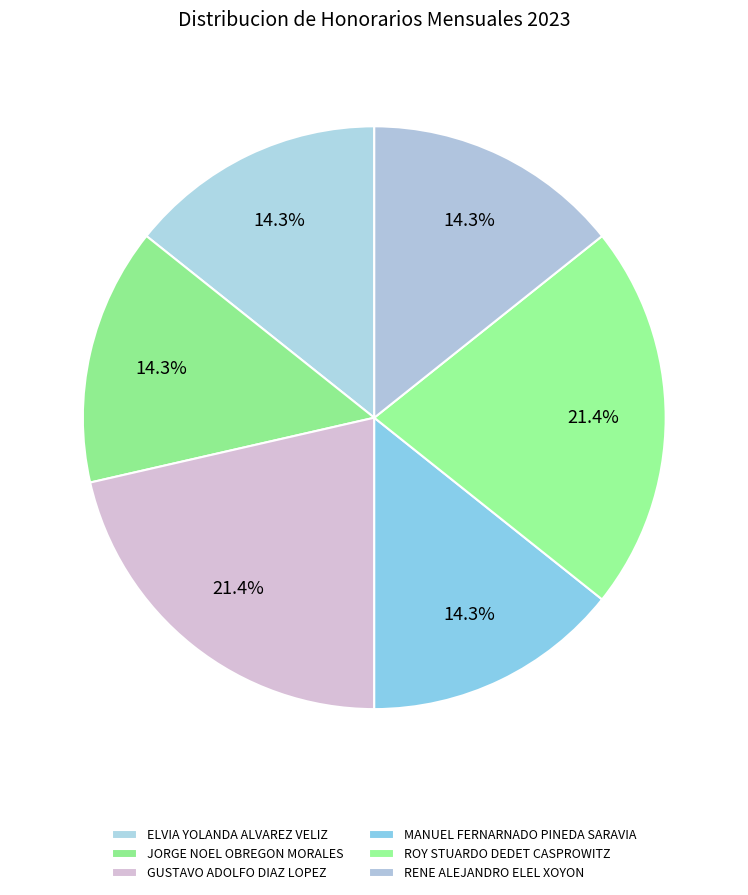

How many segments does this pie chart have?

6